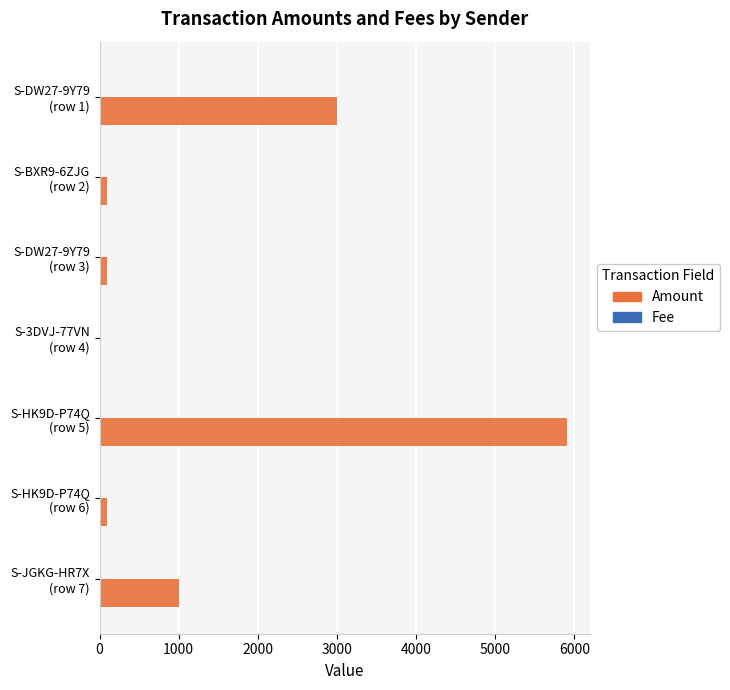

At which category is the sum across all series the highest?

S-HK9D-P74Q
(row 5)